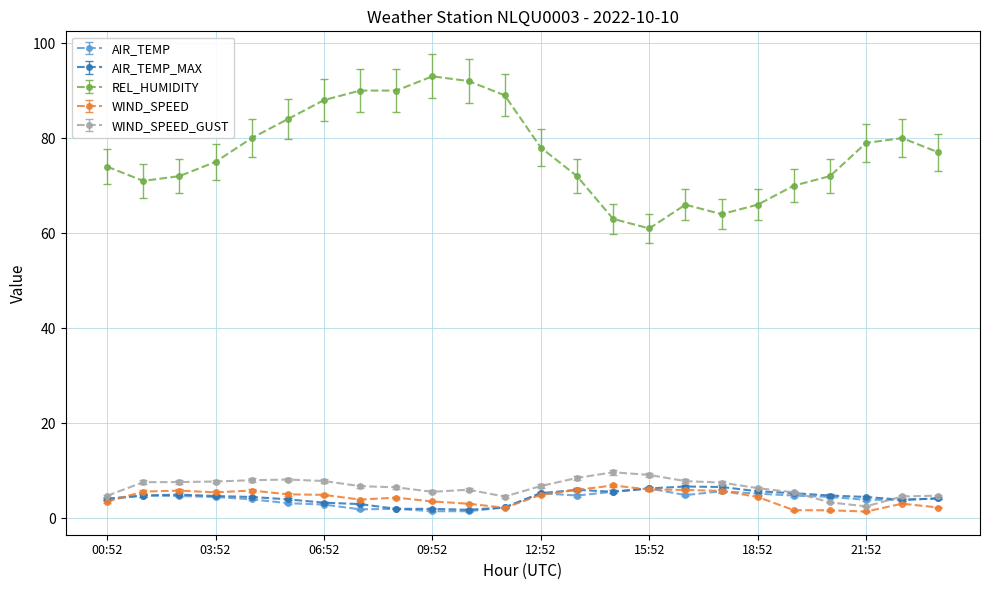

True or false: AIR_TEMP and REL_HUMIDITY cross at least once.

False